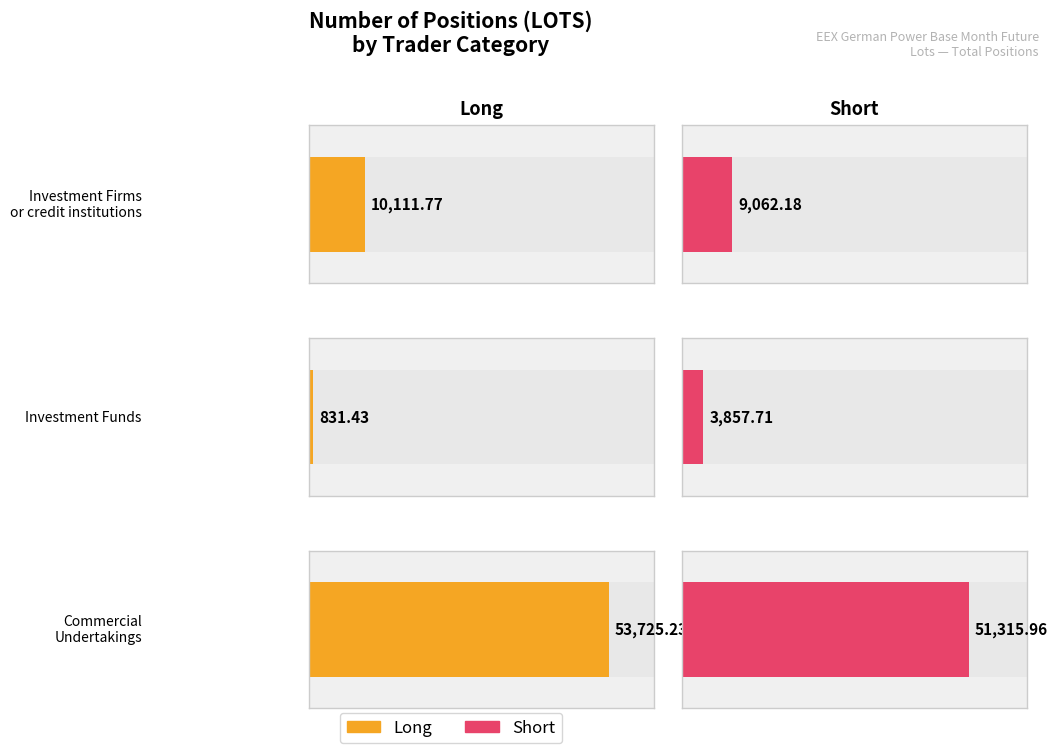

True or false: Long has a value of 303.0 at Investment Funds.

False